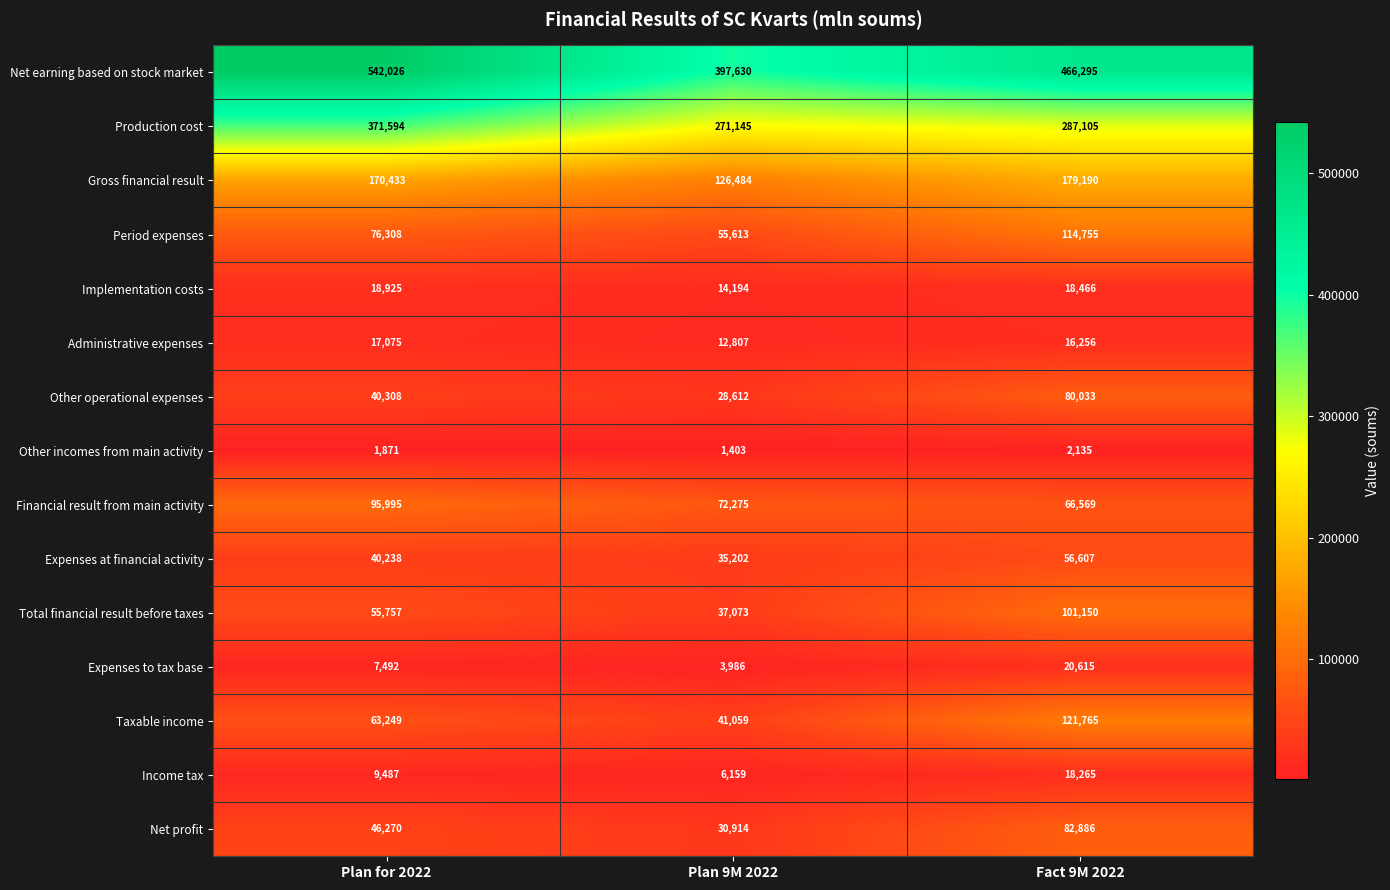

Which series has the largest range (max minus min)?

Net earning based on stock market